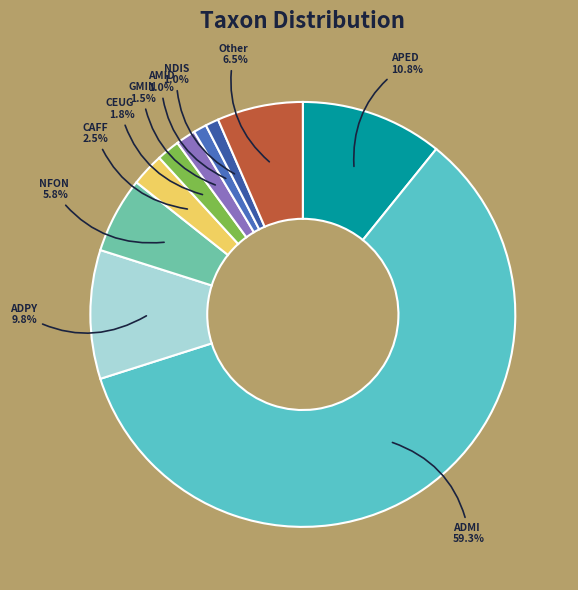

What percentage do AMID and ADPY together represent?

10.8%